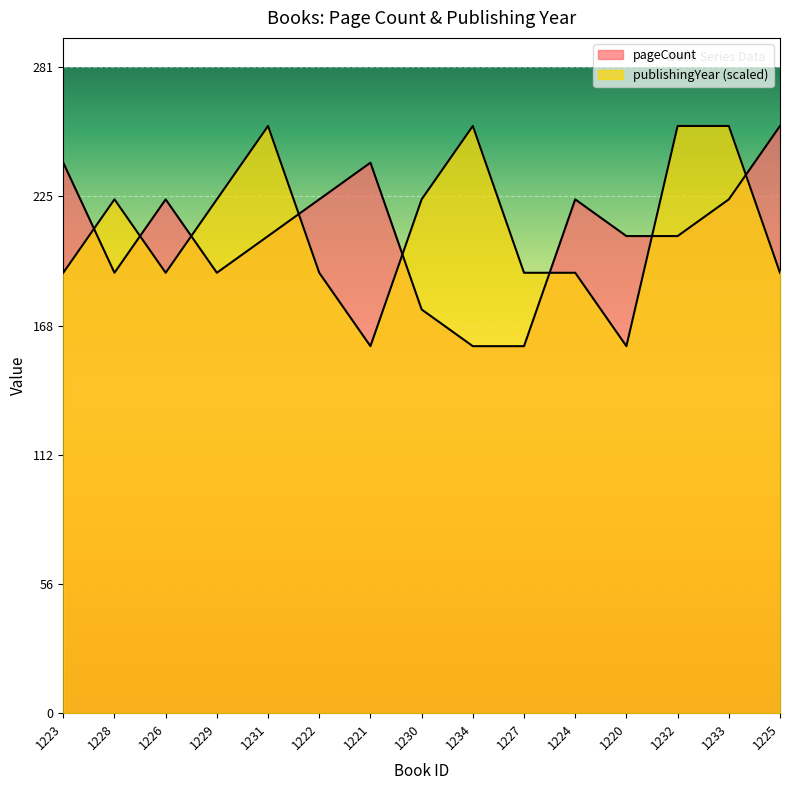

What is the difference between the highest and lowest values at 1224?

32